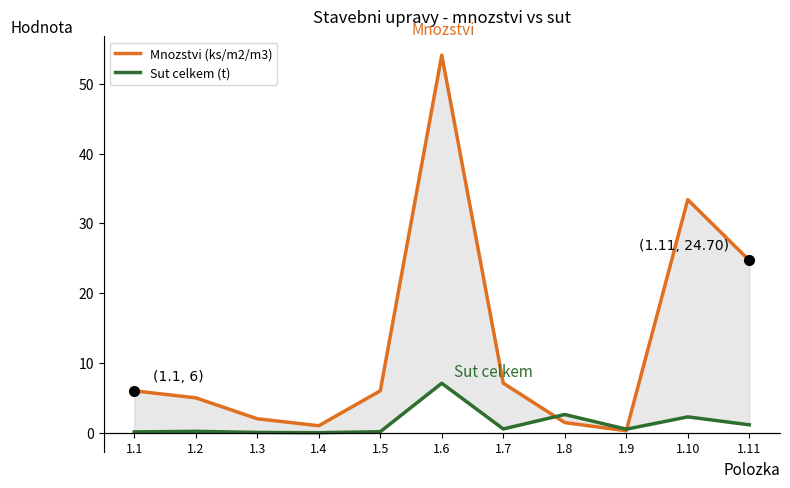

Which label corresponds to the largest value in the chart?

1.6